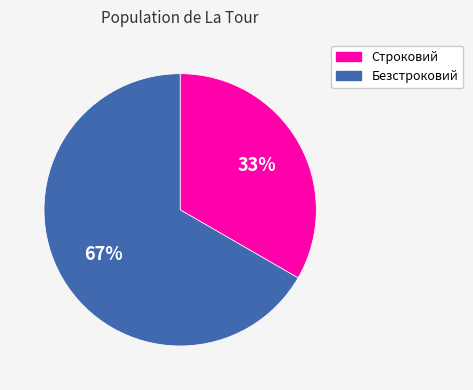

How many slices are in this pie chart?

2